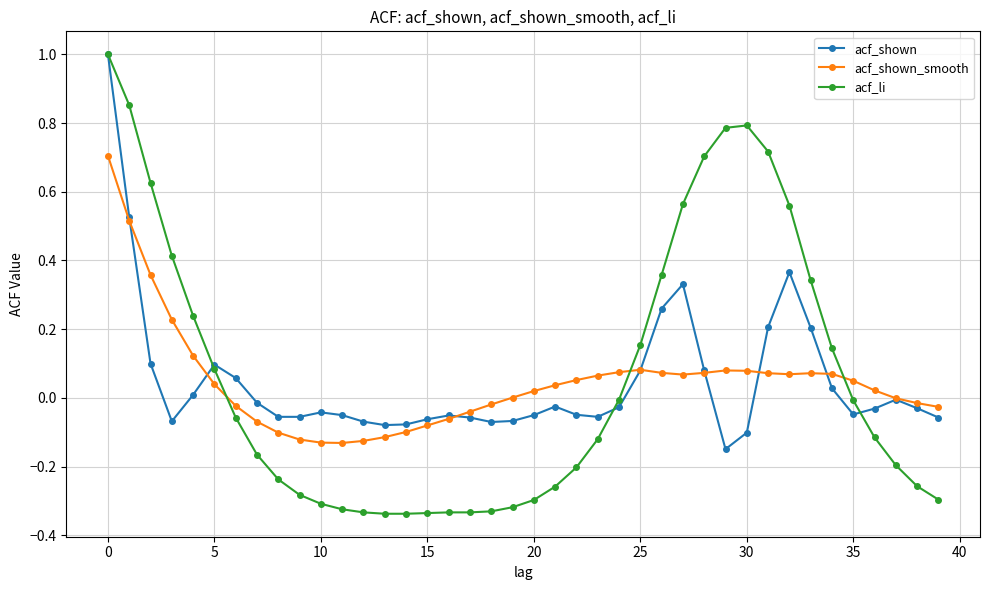

True or false: acf_shown has more than 1 interior local peaks.

True